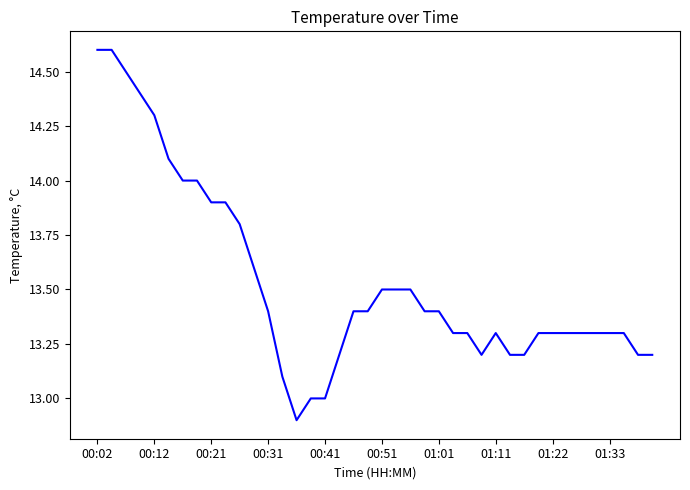

What is the smallest value displayed?

12.9